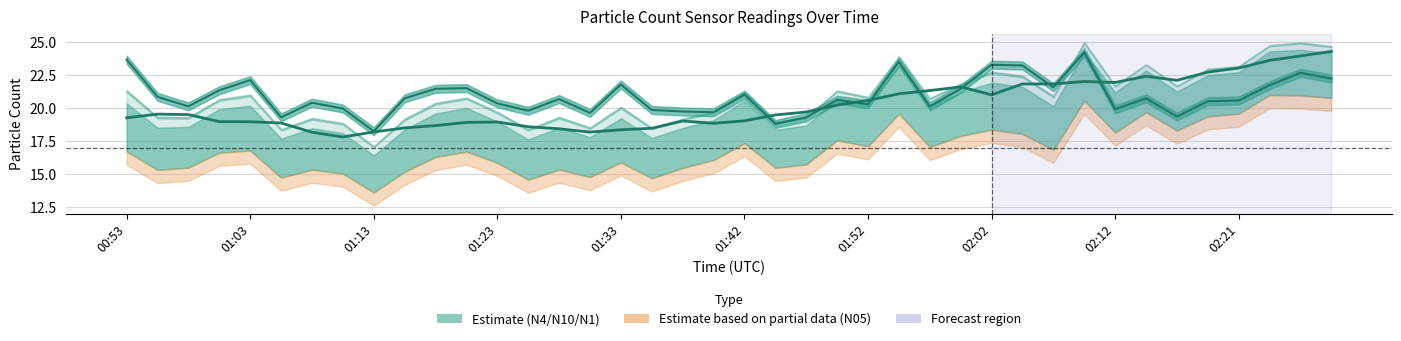

How many data points does each series have?

40